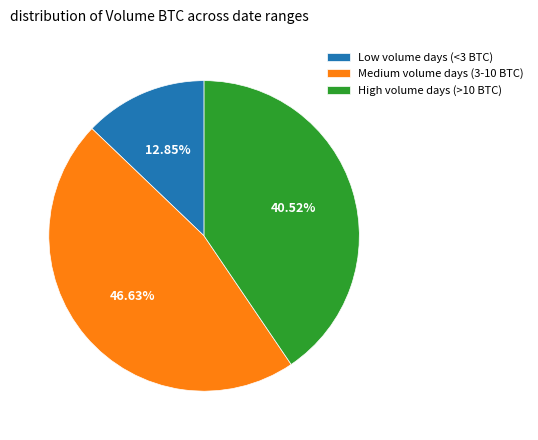

To the nearest percent, what is the difference between the largest and smallest slice percentages?

34%